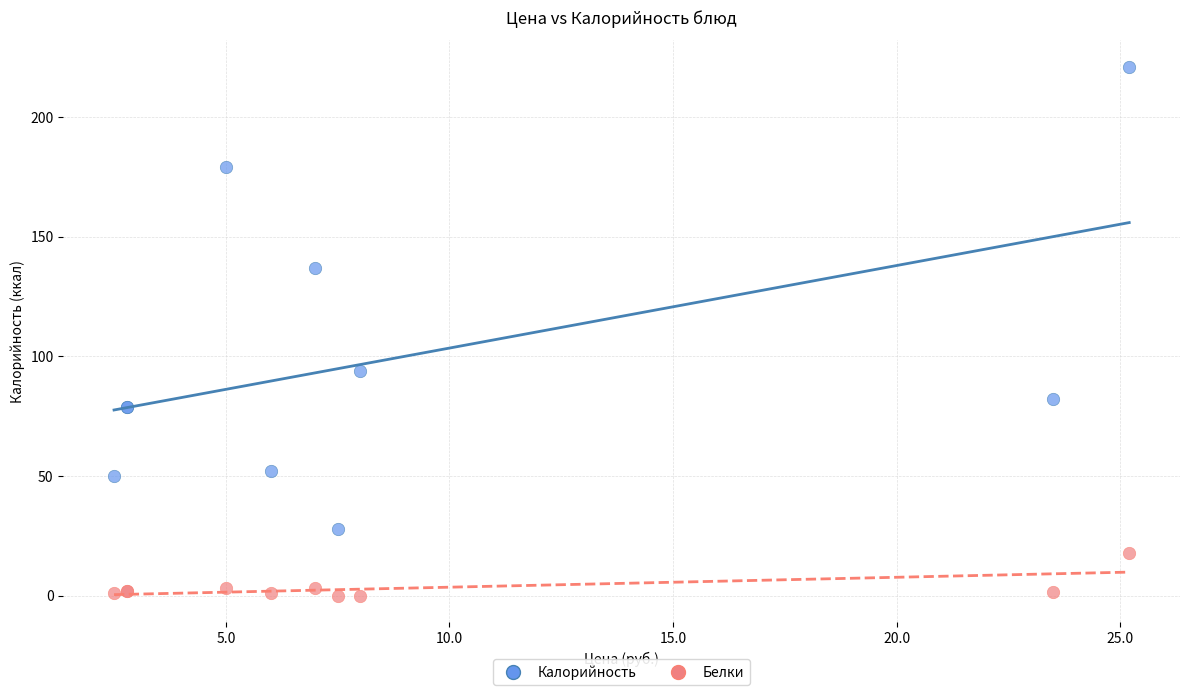

Which series reaches the minimum Y coordinate?

Белки